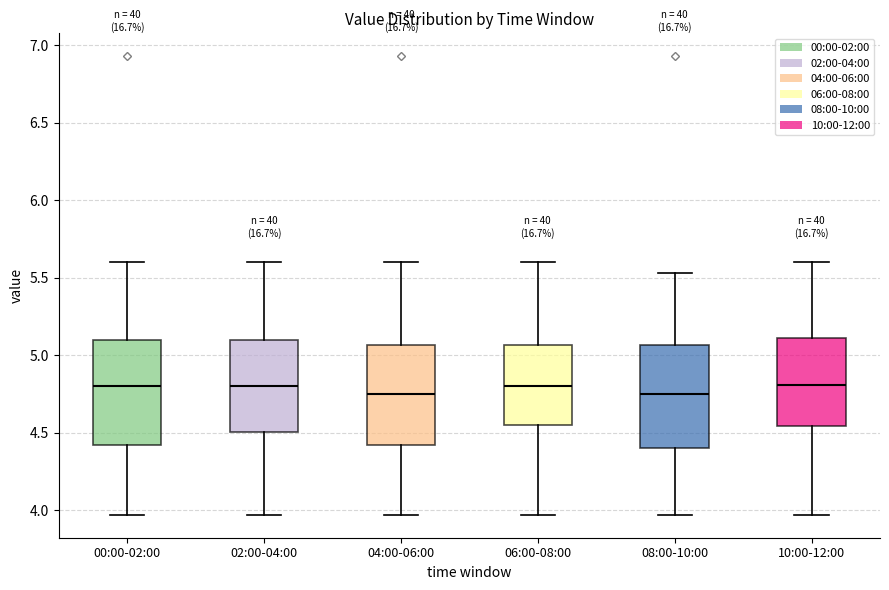

Reading left to right, read every box against the y-axis: the position of its median line, the range the box covers, and the ends of its whiskers. The values are not printed on the chart, so give them approximately, as read against the axis.

00:00-02:00: median 4.80, box 4.40 to 5.10, whiskers 3.95 to 5.60
02:00-04:00: median 4.80, box 4.50 to 5.10, whiskers 3.95 to 5.60
04:00-06:00: median 4.75, box 4.40 to 5.05, whiskers 3.95 to 5.60
06:00-08:00: median 4.80, box 4.55 to 5.05, whiskers 3.95 to 5.60
08:00-10:00: median 4.75, box 4.40 to 5.05, whiskers 3.95 to 5.55
10:00-12:00: median 4.80, box 4.55 to 5.10, whiskers 3.95 to 5.60